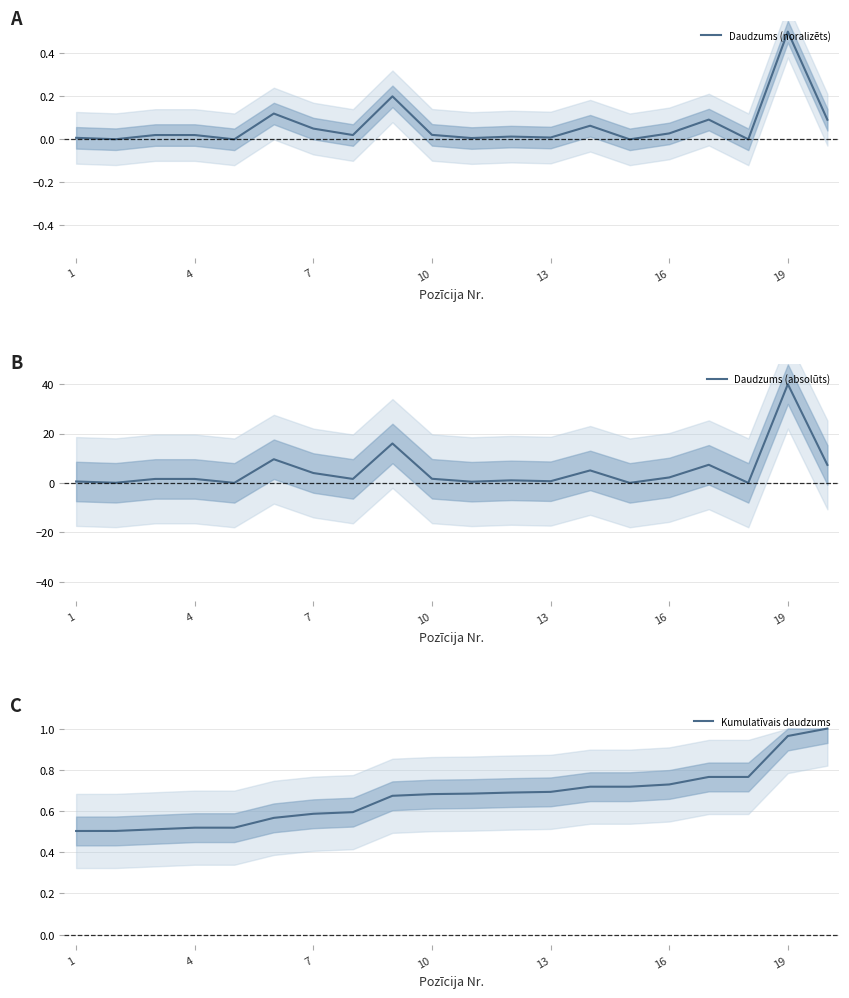

Reading left to right, what are all the values shown in this chart?

Daudzums (noralizēts): 0.0	0.0	0.0	0.0	0.0	0.1	0.0	0.0	0.2	0.0	0.0	0.0	0.0	0.1	0.0	0.0	0.1	0.0	0.5	0.1
Daudzums (absolūts): 0.6	0.0	1.6	1.6	0.0	9.6	4.0	1.6	16.0	1.7	0.5	1.0	0.7	5.0	0.0	2.2	7.3	0.0	40.0	7.3
Kumulatīvais daudzums: 0.5	0.5	0.5	0.5	0.5	0.6	0.6	0.6	0.7	0.7	0.7	0.7	0.7	0.7	0.7	0.7	0.8	0.8	1.0	1.0